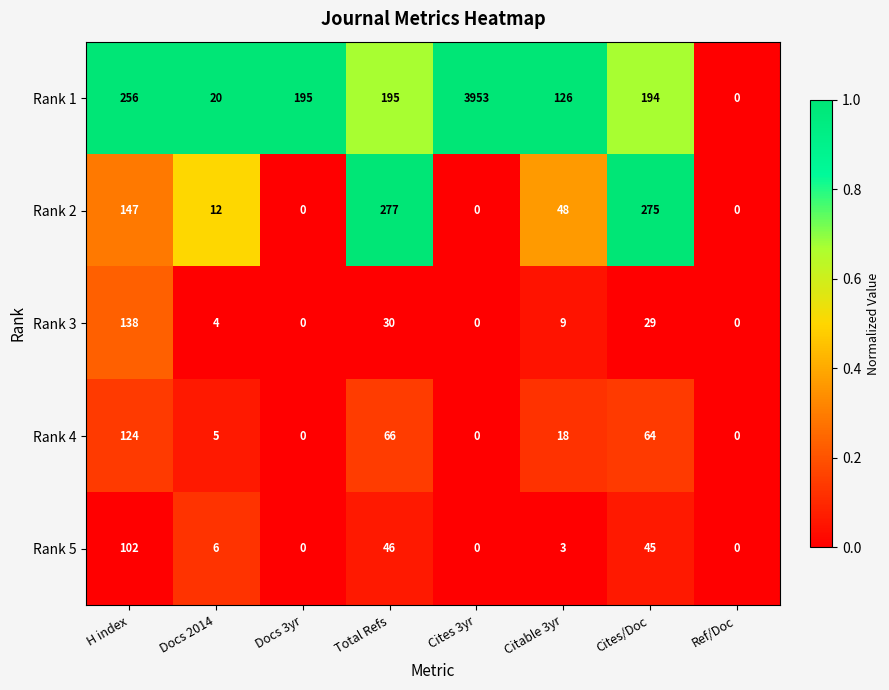

Between Docs 3yr and Citable 3yr, which series saw the biggest shift?

Rank 1